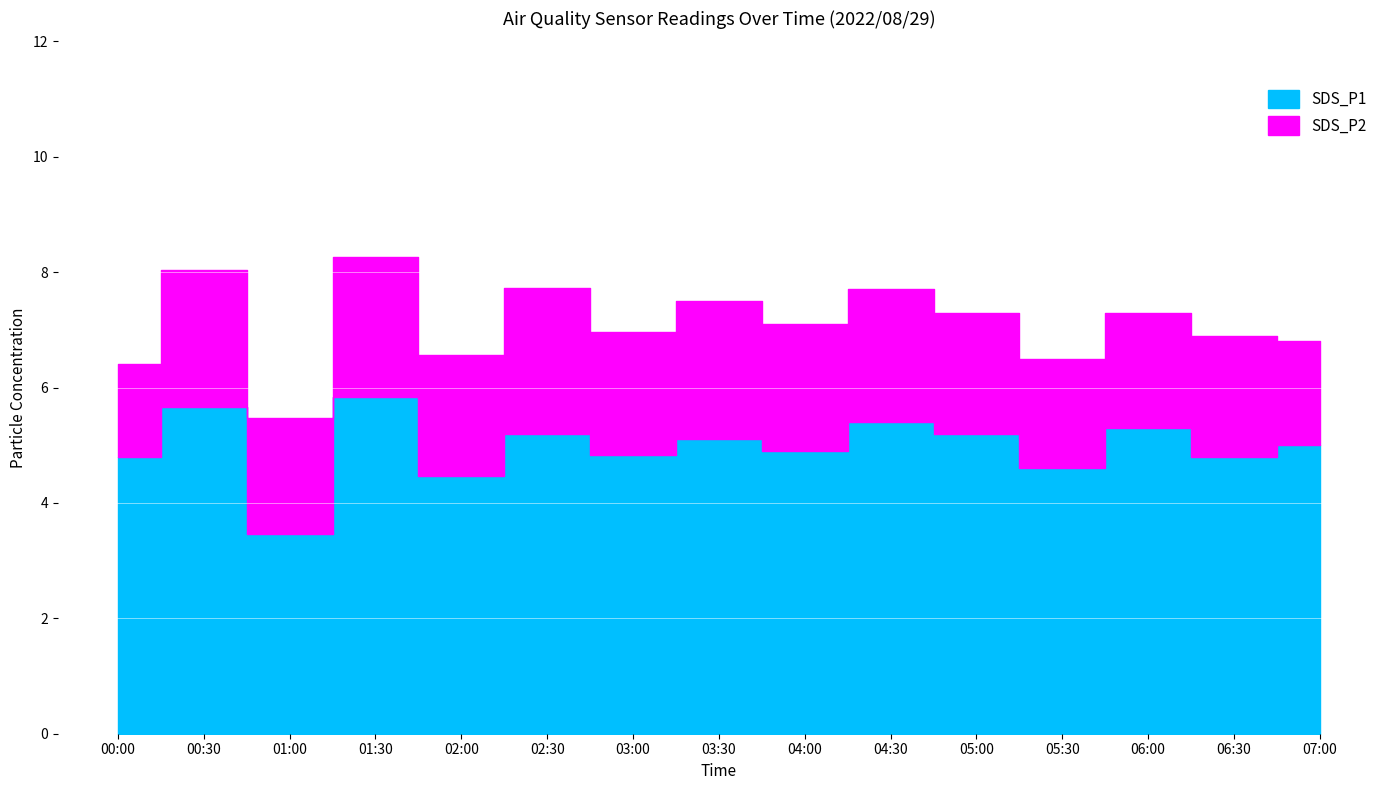

What position from the right is 02:00?

11